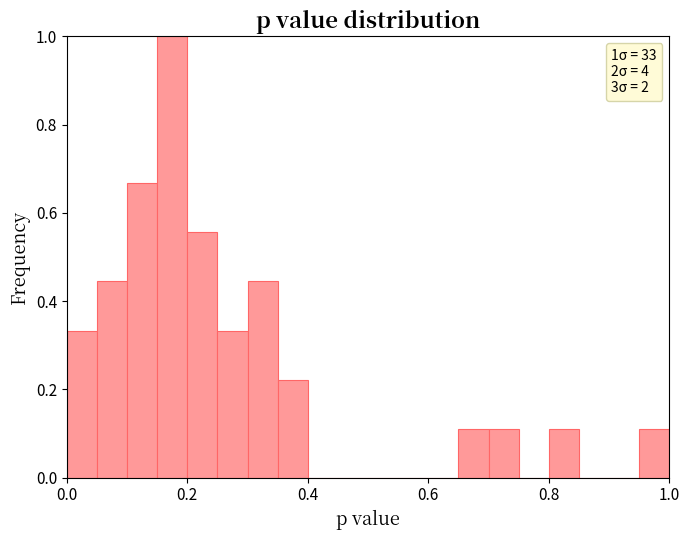

Read against the x-axis, roughly where is the centre of the tallest bar?

0.18